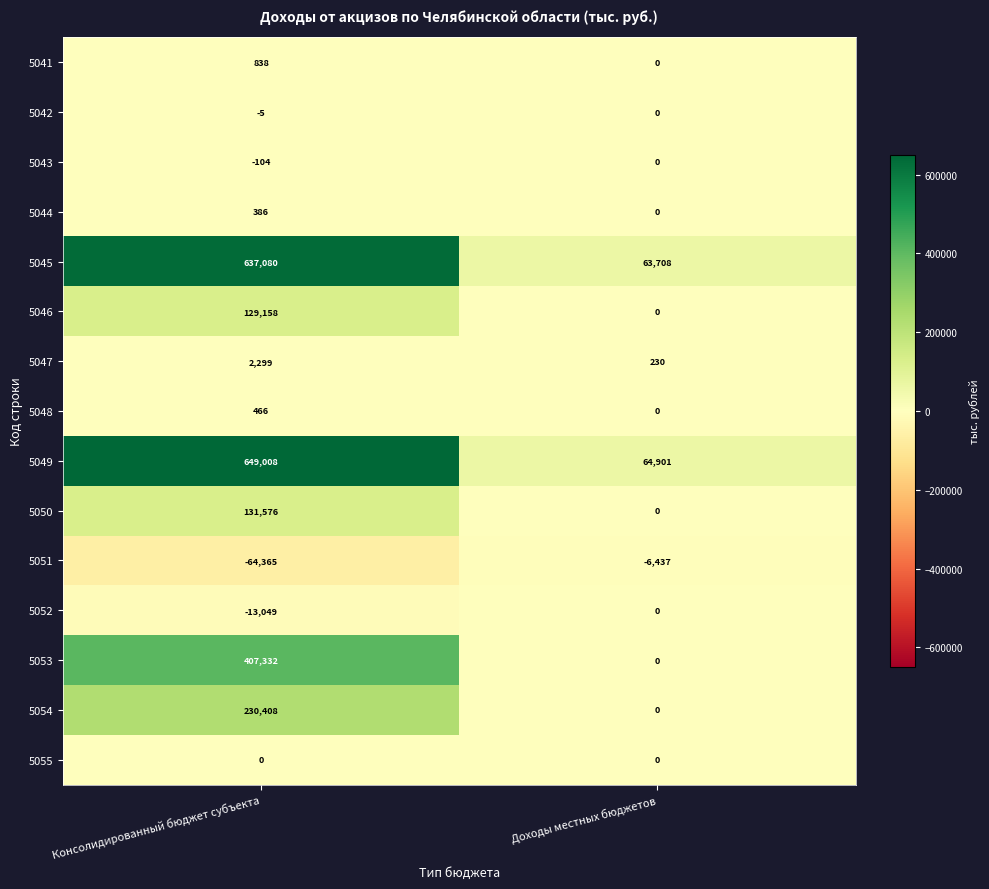

Which series has the largest total across all categories?

5049